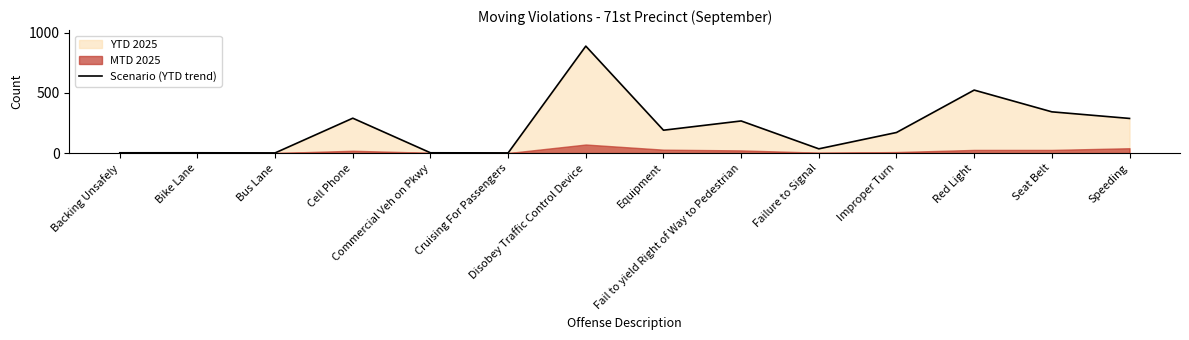

How many points are higher than both their immediate neighbors (excluding endpoints)?

4